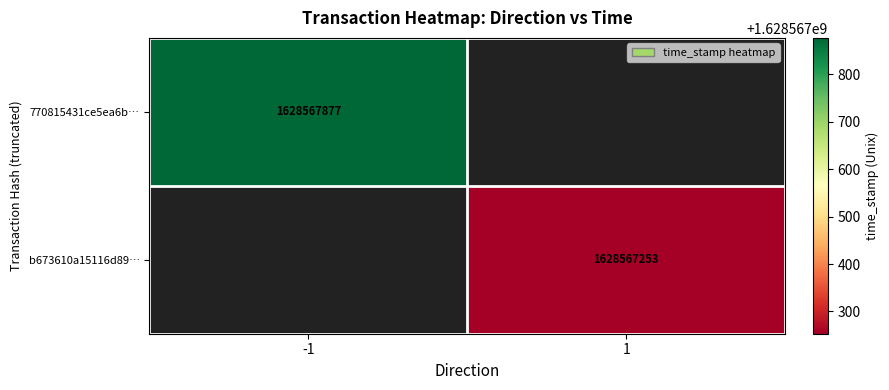

What is the average value of the 770815431ce5ea6b11f65c298c413e78e651a6f series?

814283938